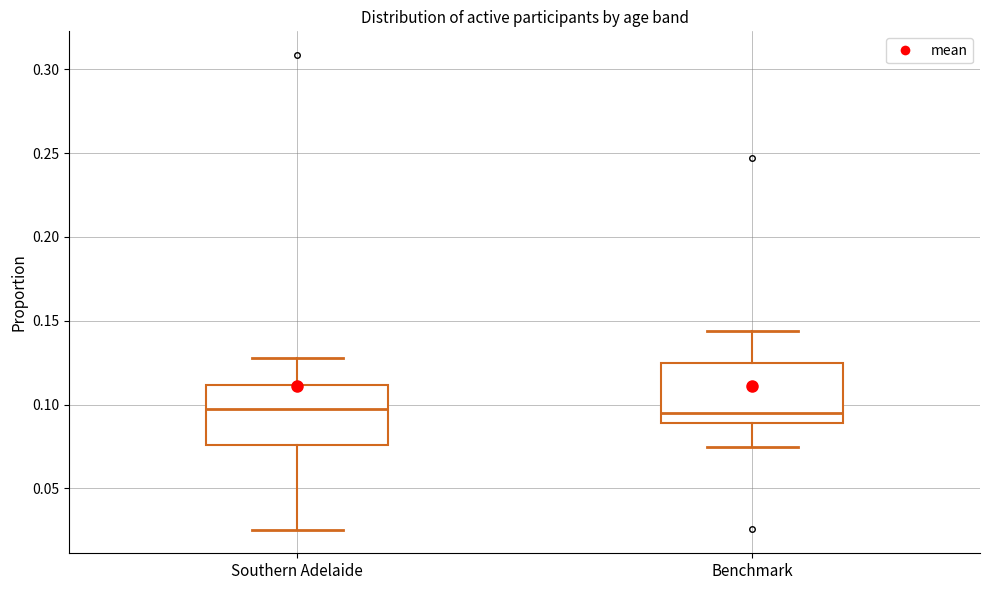

Reading left to right, read every box against the y-axis: the position of its median line, the range the box covers, and the ends of its whiskers. The values are not printed on the chart, so give them approximately, as read against the axis.

Southern Adelaide: median 0.095, box 0.075 to 0.110, whiskers 0.025 to 0.130
Benchmark: median 0.095, box 0.090 to 0.125, whiskers 0.075 to 0.145